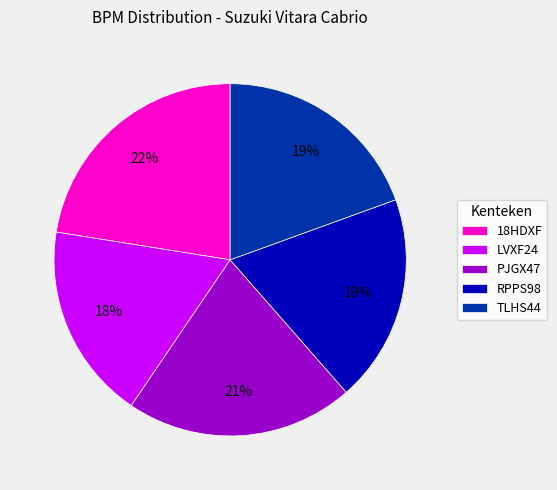

Does LVXF24 account for over 50% of the chart?

No